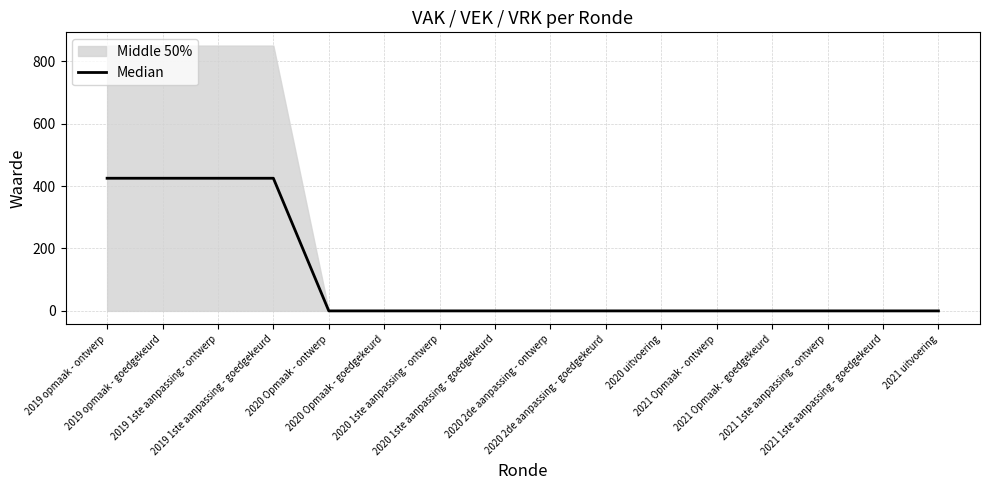

The value at 2020 uitvoering is 0. True or false?

True